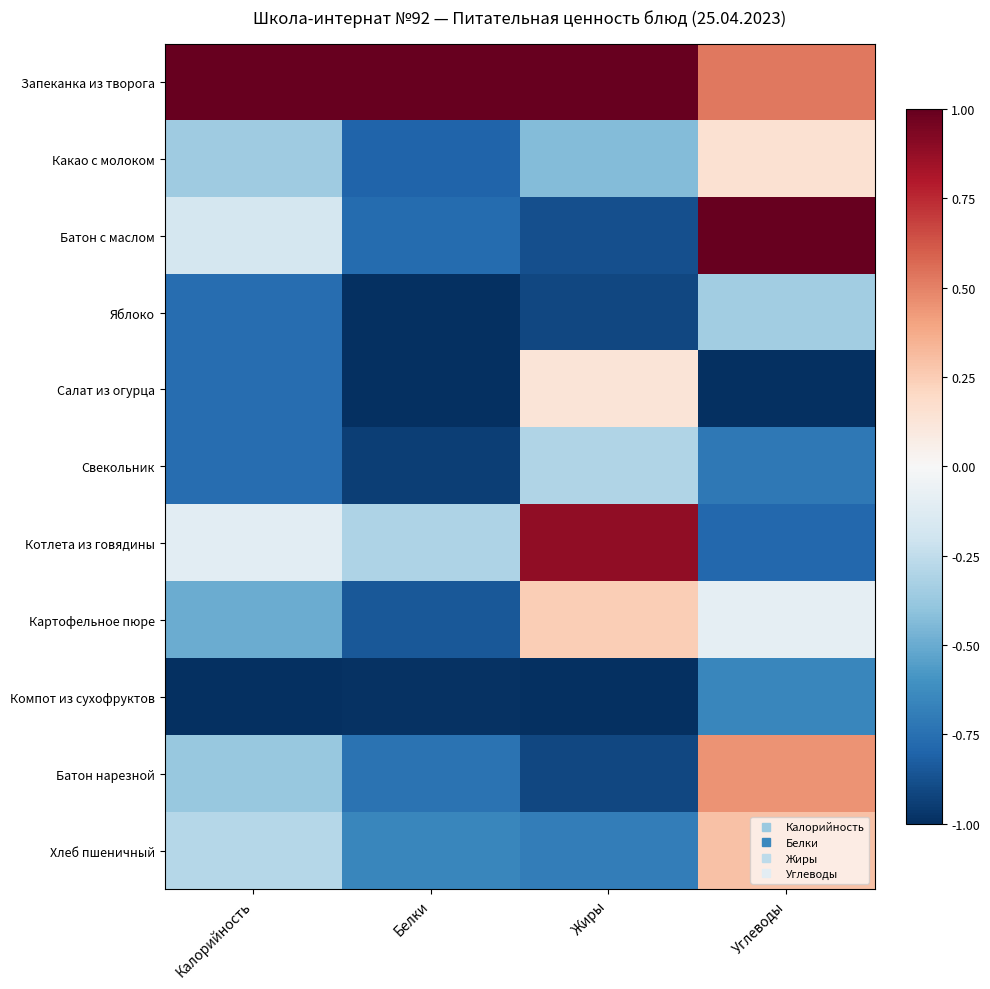

Reading right to left, what are all the values shown in this chart?

Запеканка из творога: Углеводы=0.5	Жиры=1.0	Белки=1.0	Калорийность=1.0
Какао с молоком: Углеводы=0.2	Жиры=-0.4	Белки=-0.8	Калорийность=-0.4
Батон с маслом: Углеводы=1.0	Жиры=-0.9	Белки=-0.8	Калорийность=-0.2
Яблоко: Углеводы=-0.3	Жиры=-0.9	Белки=-1.0	Калорийность=-0.8
Салат из огурца: Углеводы=-1.0	Жиры=0.1	Белки=-1.0	Калорийность=-0.8
Свекольник: Углеводы=-0.7	Жиры=-0.3	Белки=-0.9	Калорийность=-0.8
Котлета из говядины: Углеводы=-0.8	Жиры=0.9	Белки=-0.3	Калорийность=-0.1
Картофельное пюре: Углеводы=-0.1	Жиры=0.2	Белки=-0.8	Калорийность=-0.5
Компот из сухофруктов: Углеводы=-0.7	Жиры=-1.0	Белки=-1.0	Калорийность=-1.0
Батон нарезной: Углеводы=0.5	Жиры=-0.9	Белки=-0.7	Калорийность=-0.4
Хлеб пшеничный: Углеводы=0.3	Жиры=-0.7	Белки=-0.7	Калорийность=-0.3